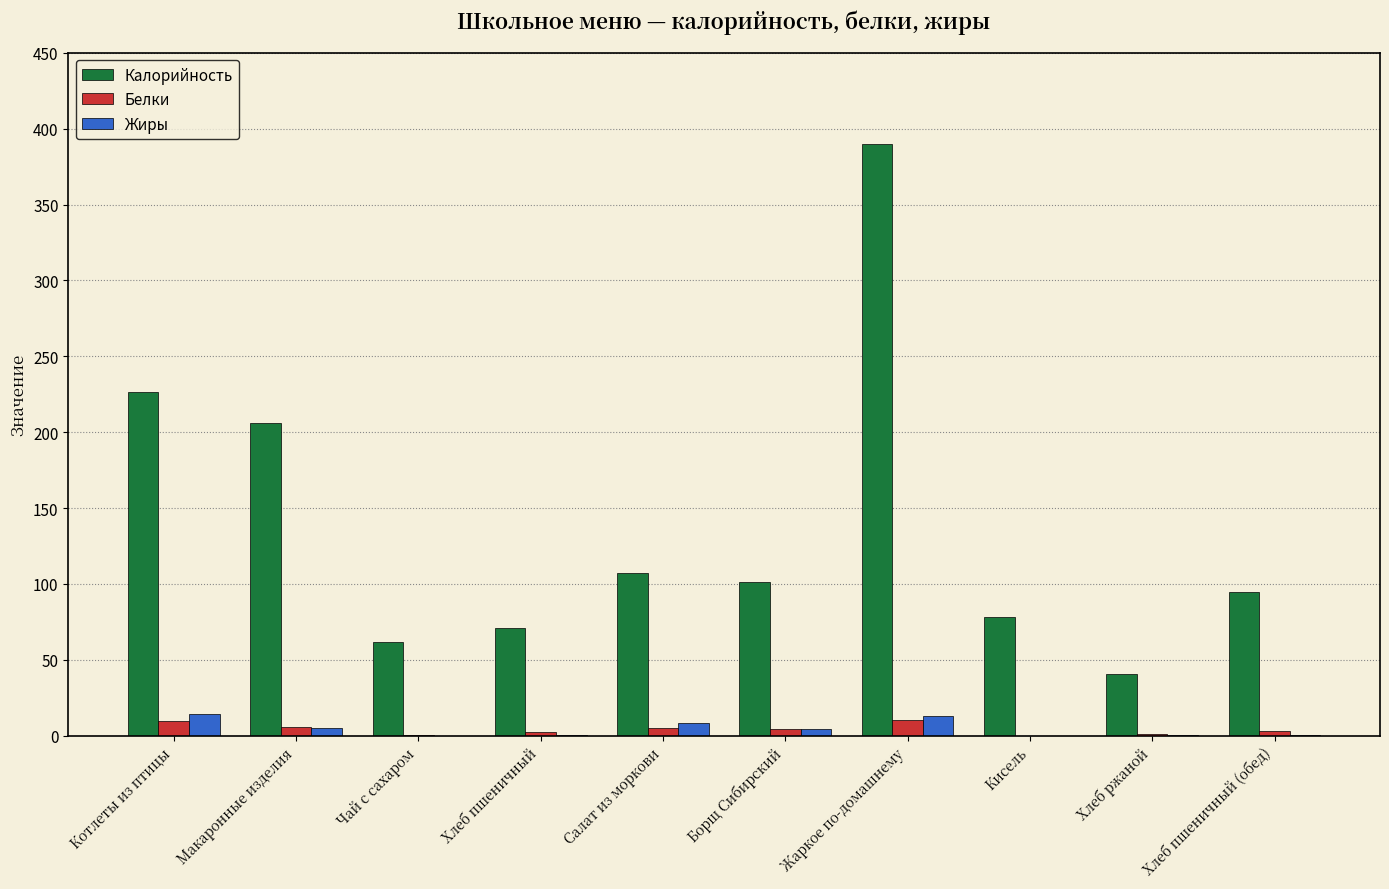

What is the highest value of the Калорийность series?

389.9